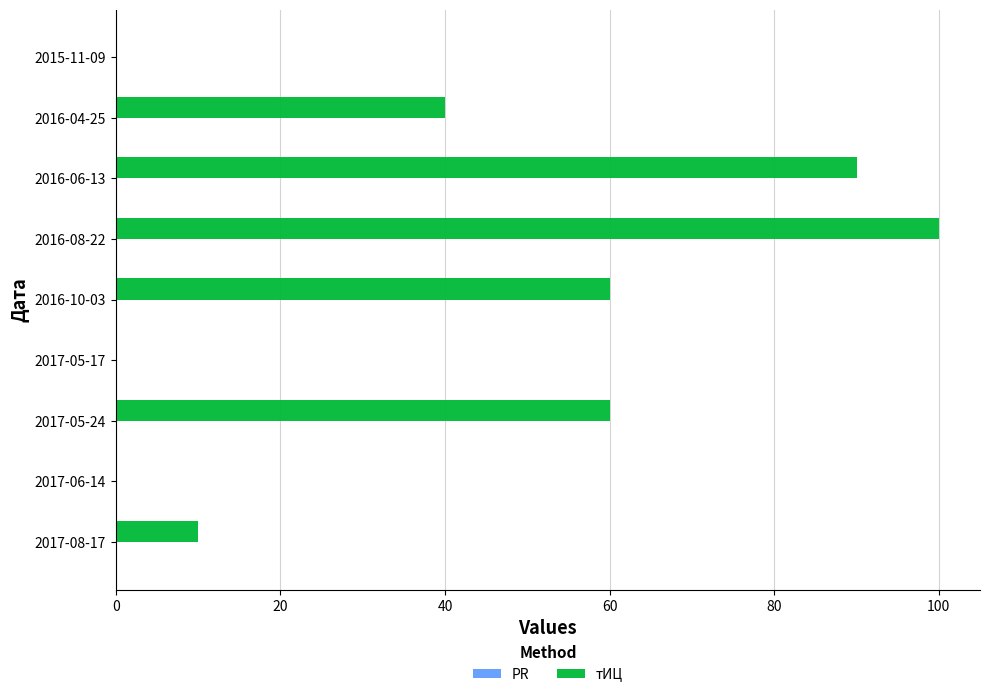

What is the sum of all values?

360